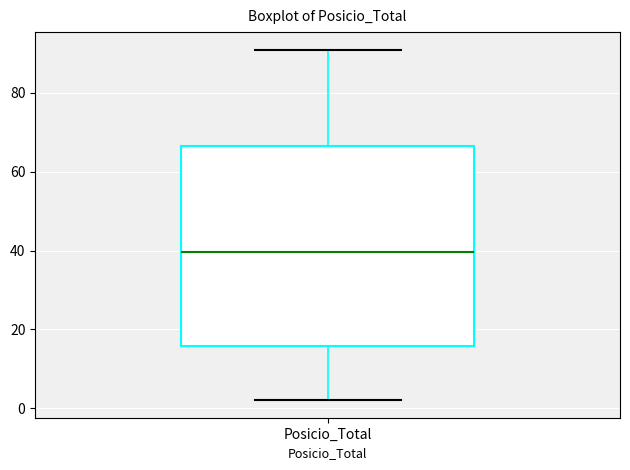

Read this box plot against the y-axis: the position of the median line, the range covered by the box, and the ends of both whiskers. The values are not printed on the chart, so give them approximately, as read against the axis.

median 40, box 16 to 66, whiskers 2 to 92